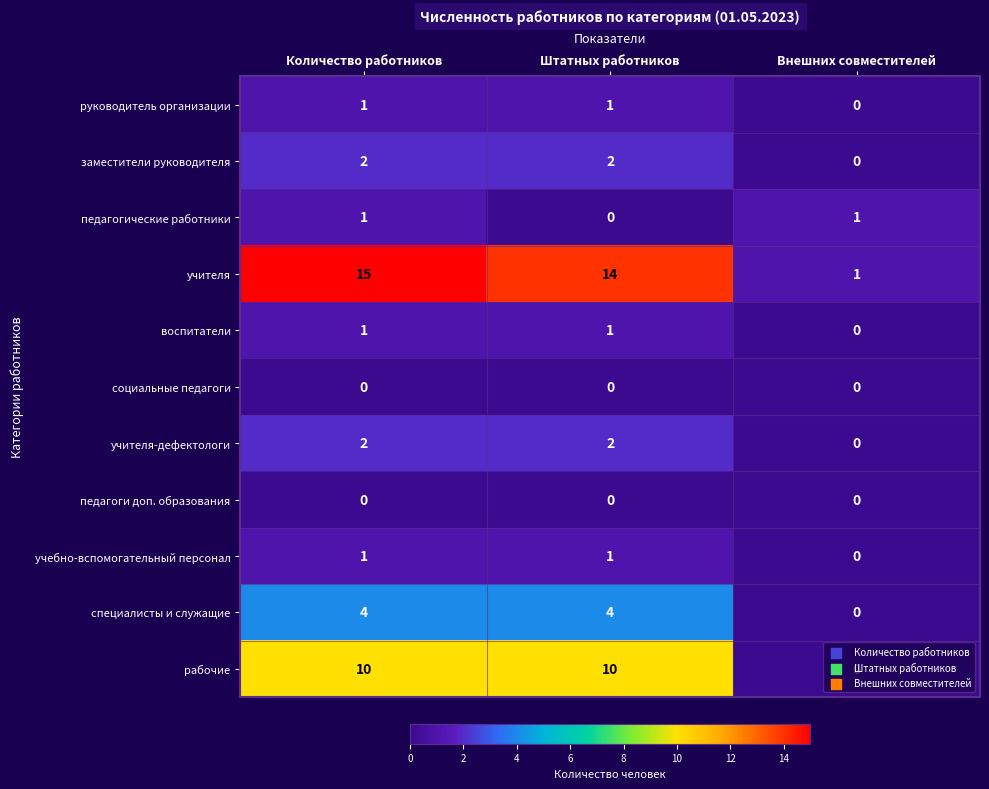

What is the sum of the учителя values at Внешних совместителей and Количество работников?

16